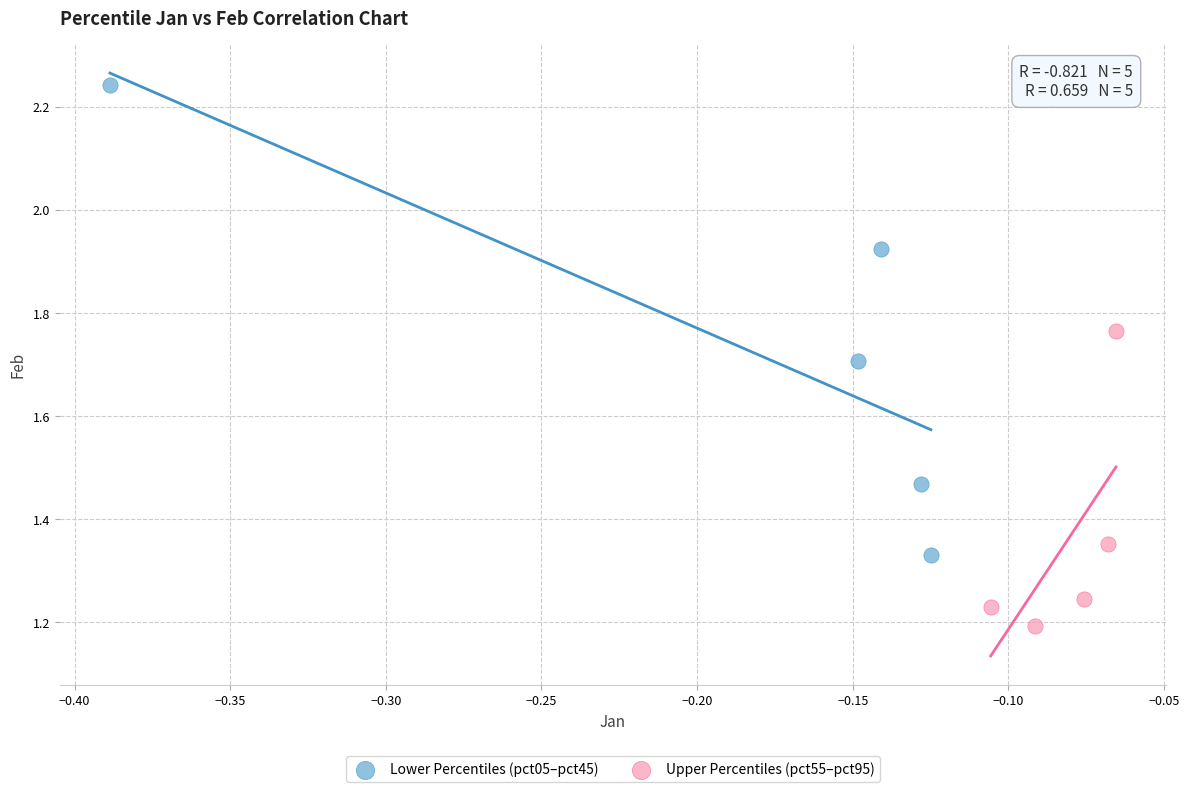

Which series contains the lowest Y value?

Upper Percentiles (pct55–pct95)